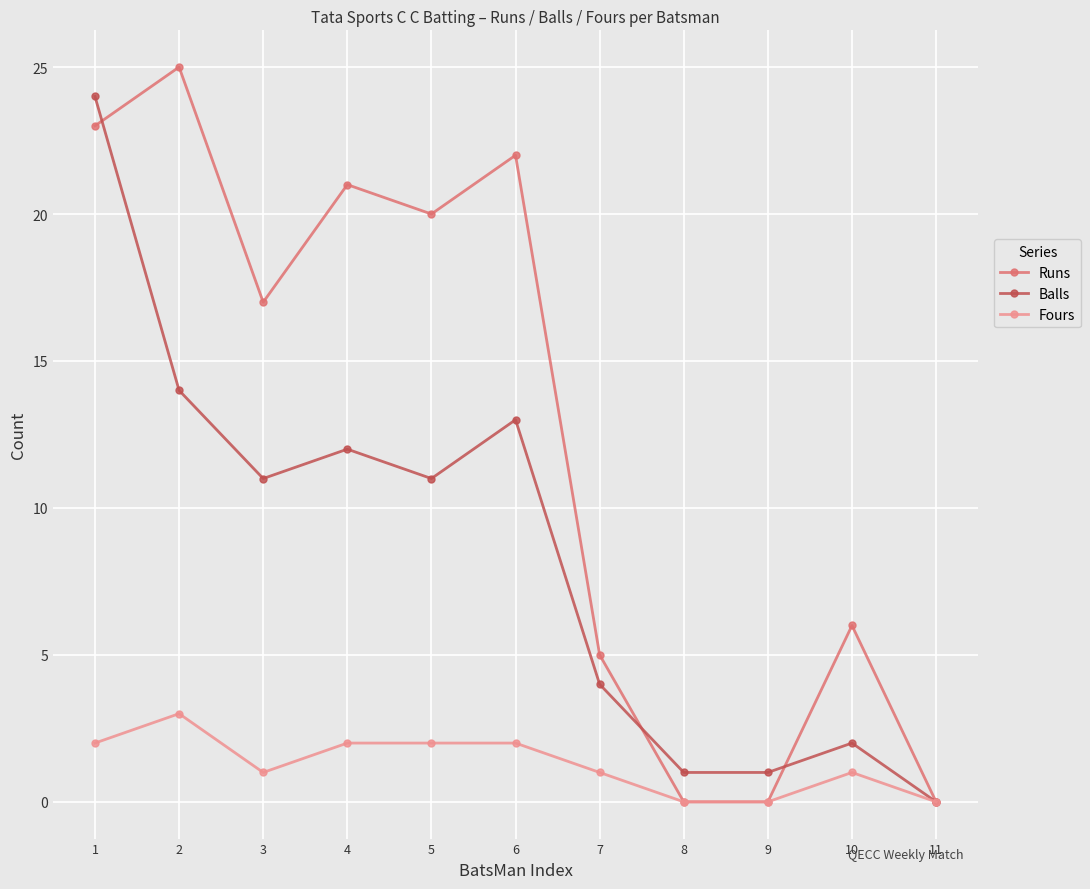

Reading right to left, extract all data points from this chart.

Runs: 11=0	10=6	9=0	8=0	7=5	6=22	5=20	4=21	3=17	2=25	1=23
Balls: 11=0	10=2	9=1	8=1	7=4	6=13	5=11	4=12	3=11	2=14	1=24
Fours: 11=0	10=1	9=0	8=0	7=1	6=2	5=2	4=2	3=1	2=3	1=2